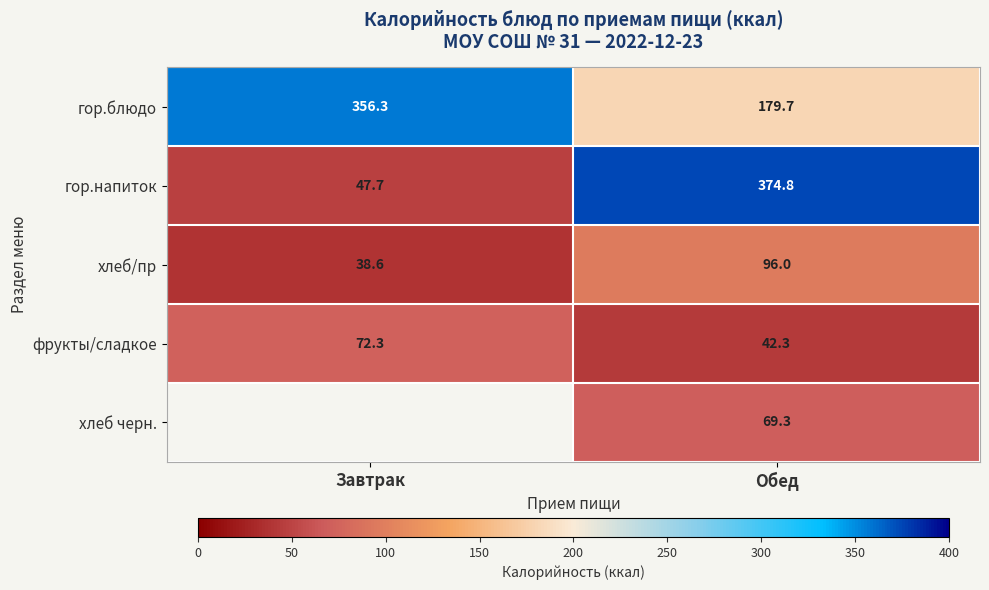

At Обед, list the series in order from largest to smallest.

гор.напиток, гор.блюдо, хлеб/пр, хлеб черн., фрукты/сладкое